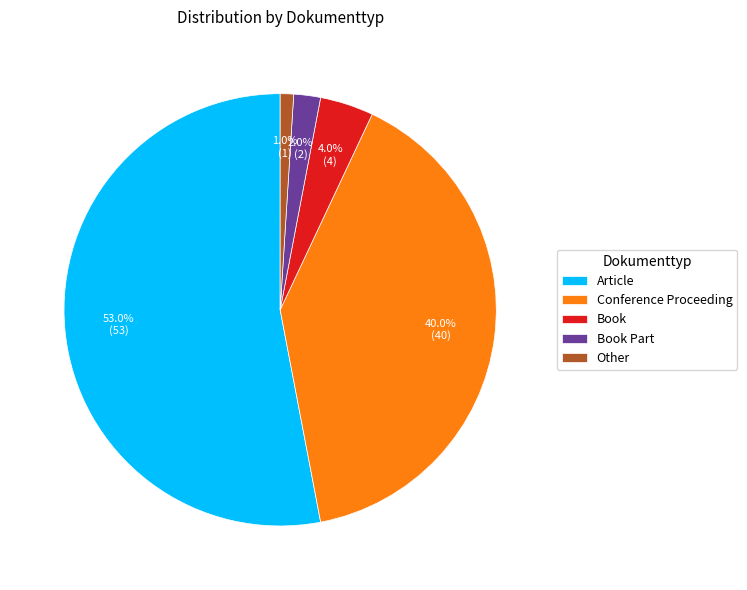

How many segments does this pie chart have?

5